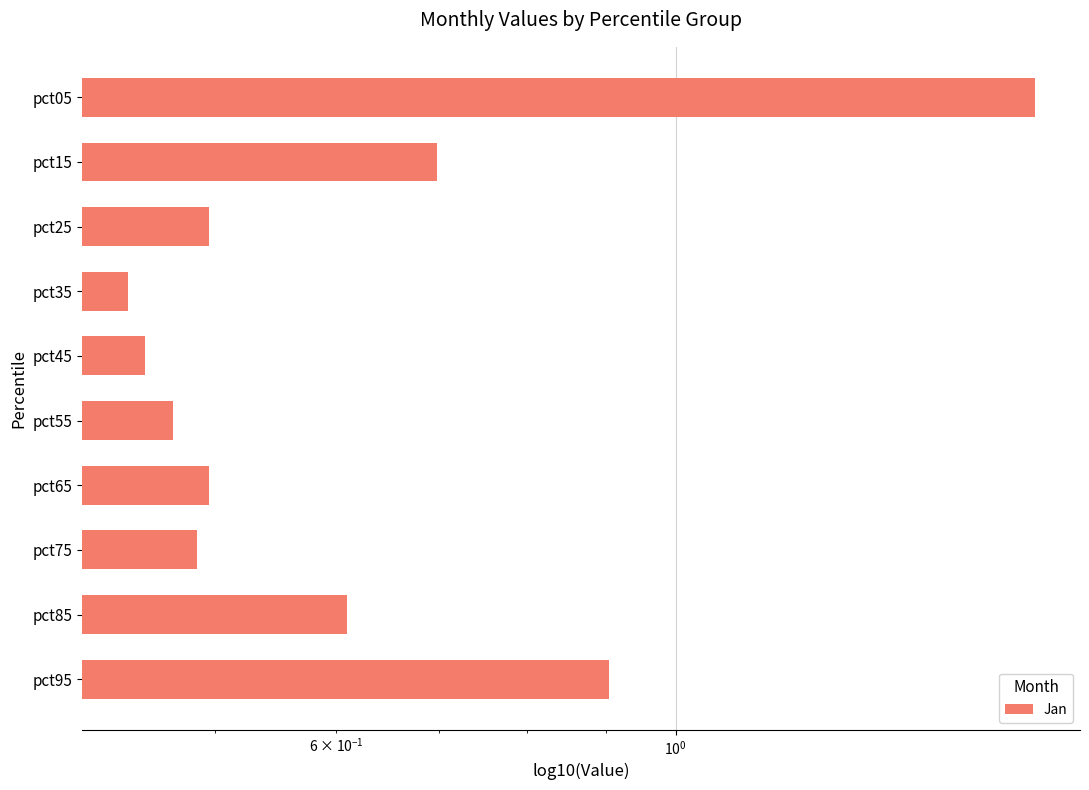

What is the maximum value shown in the chart?

1.7